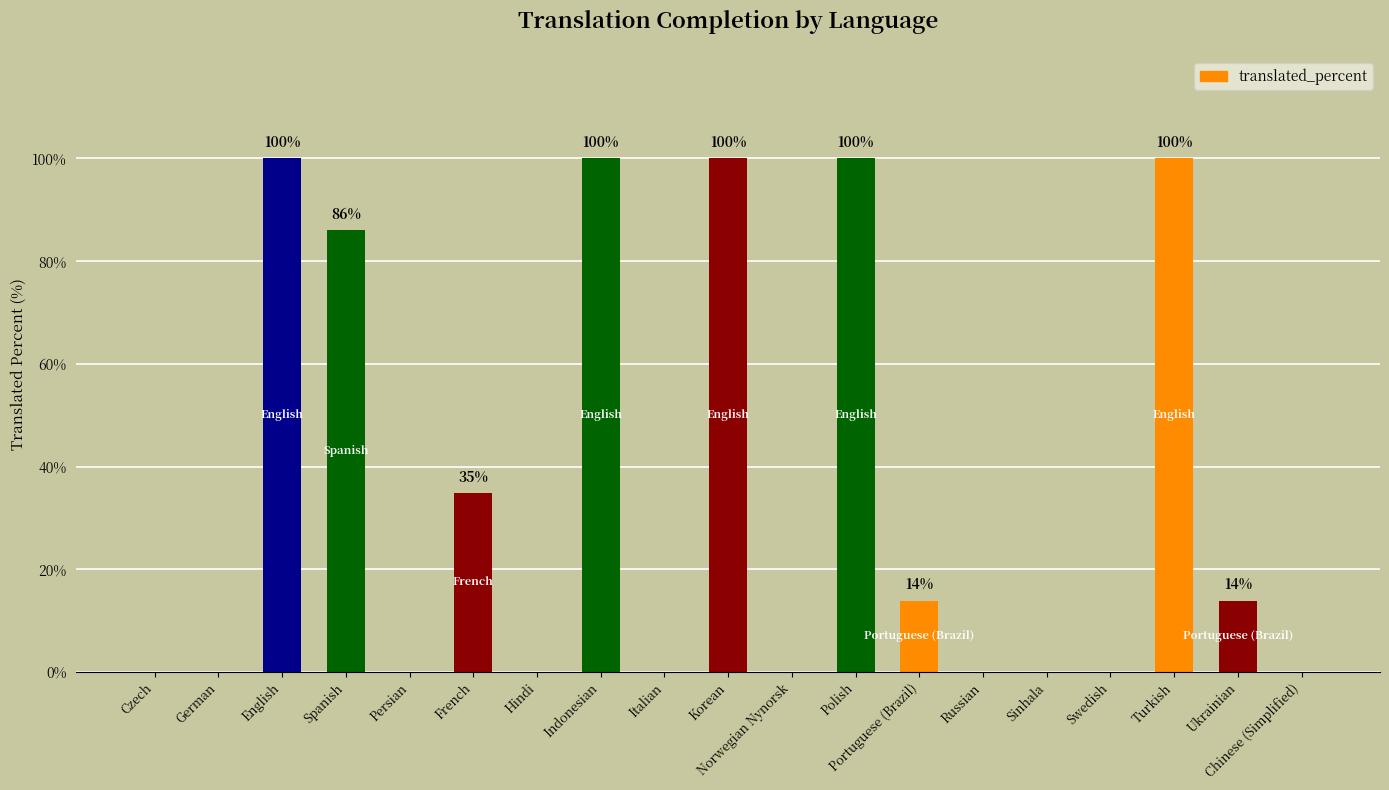

Are the bars horizontal?

No